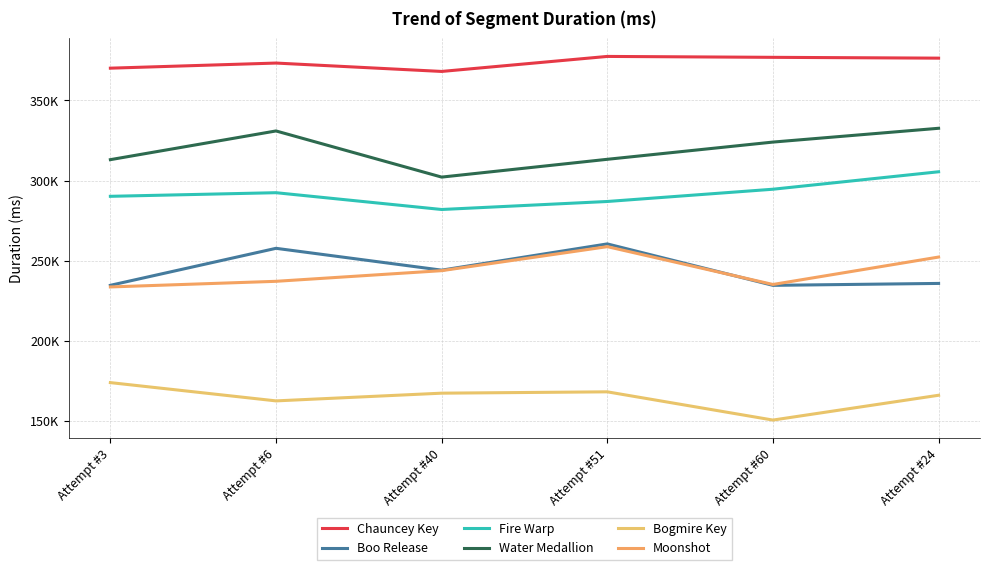

Reading right to left, transcribe all the data shown in this chart.

Chauncey Key: 376416	376923	377490	368112	373346	370154
Boo Release: 235738	234538	260415	244026	257661	234558
Fire Warp: 305463	294562	286904	281904	292389	290135
Water Medallion: 332621	324003	313249	302135	330954	313027
Bogmire Key: 165903	150410	168043	167204	162386	173799
Moonshot: 252204	235079	258702	243708	237055	233541